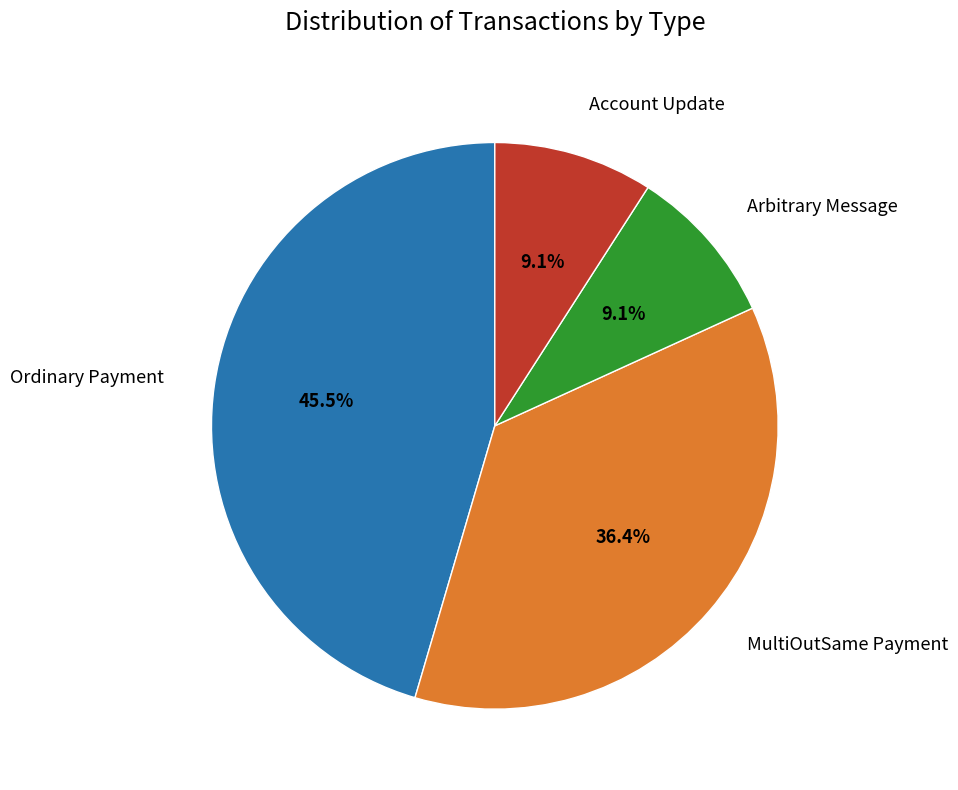

Which slice is the largest?

Ordinary Payment